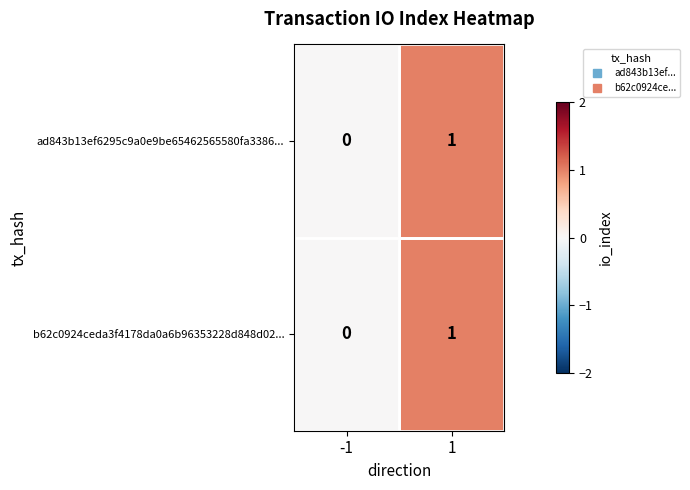

The value of b62c0924ceda3f4178da0a6b96353228d848d02... at 1 is 0. True or false?

False